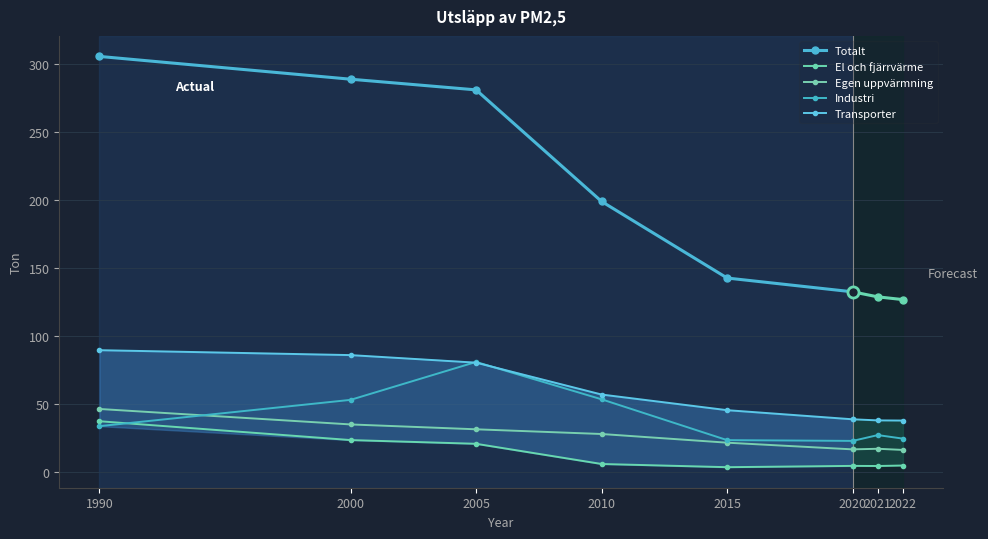

How many interior local valleys does the El och fjärrvärme series have?

1